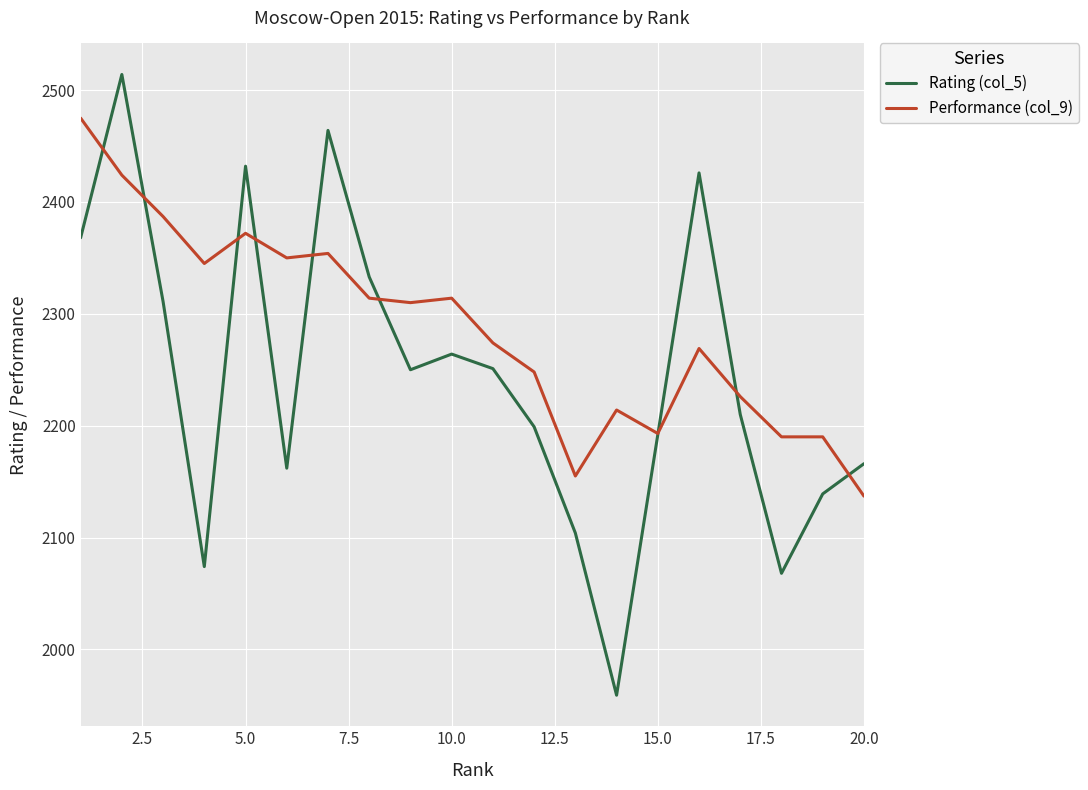

What is the average value of the Rating (col_5) series?

2244